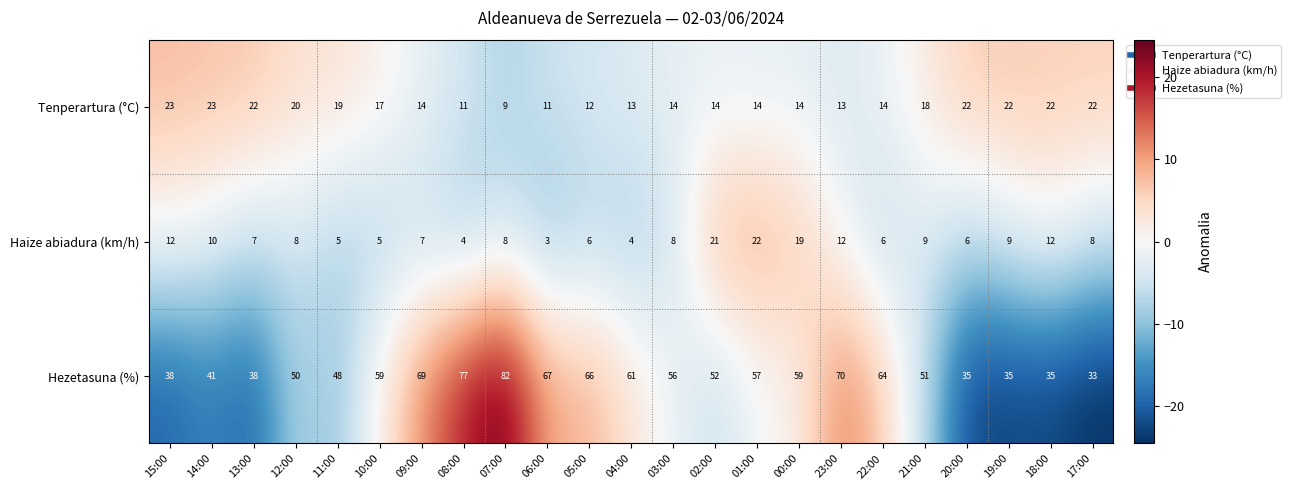

What is the average value of the Hezetasuna (%) series?

54